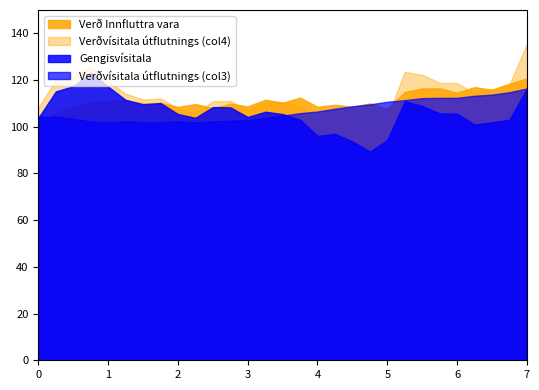

After their last crossing, which series has the higher values: Verðvísitala útflutnings (col4) or Verð Innfluttra vara?

Verðvísitala útflutnings (col4)